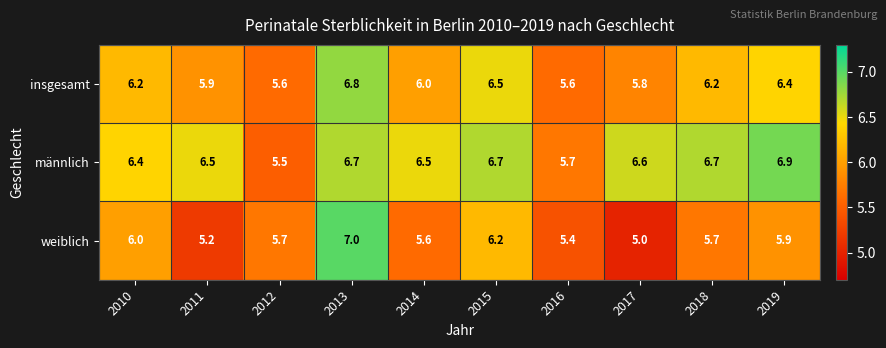

At which category is the sum across all series the highest?

2013